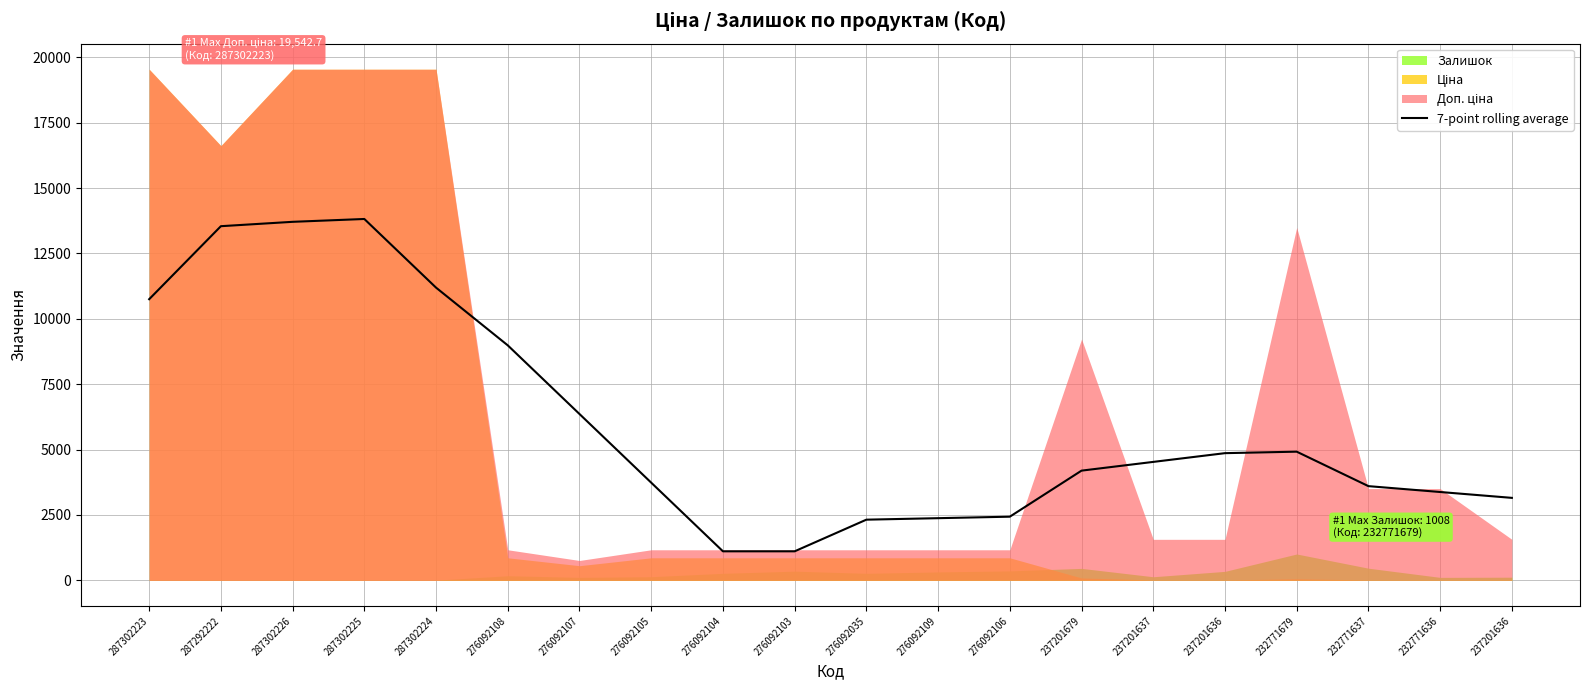

The value at 276092108 is 4184.9. True or false?

False